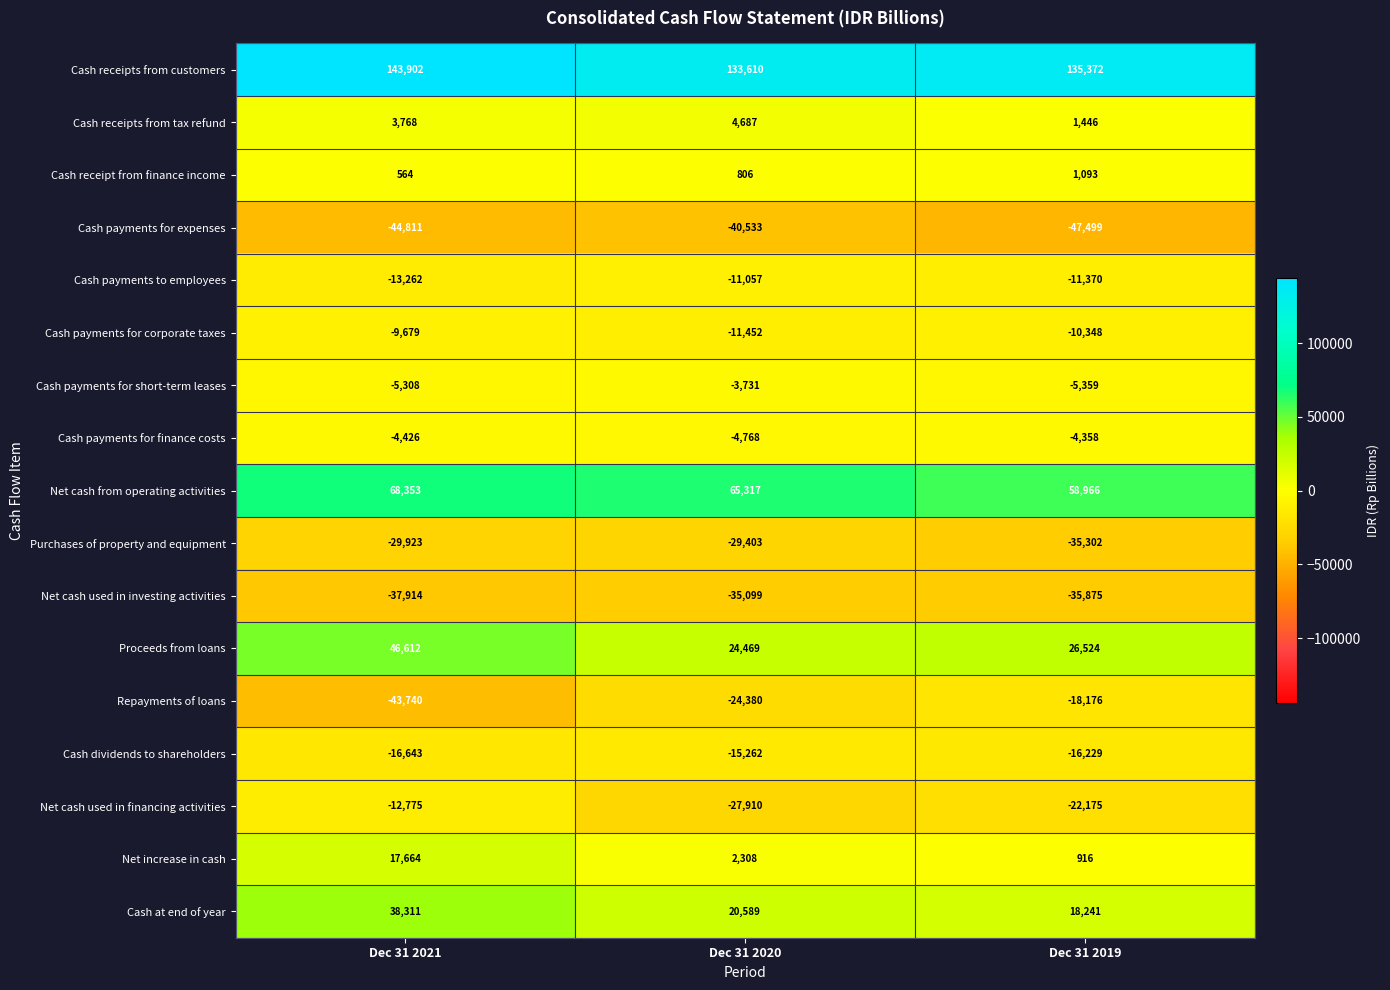

What is the difference between the highest and lowest values at Dec 31 2021?

188713